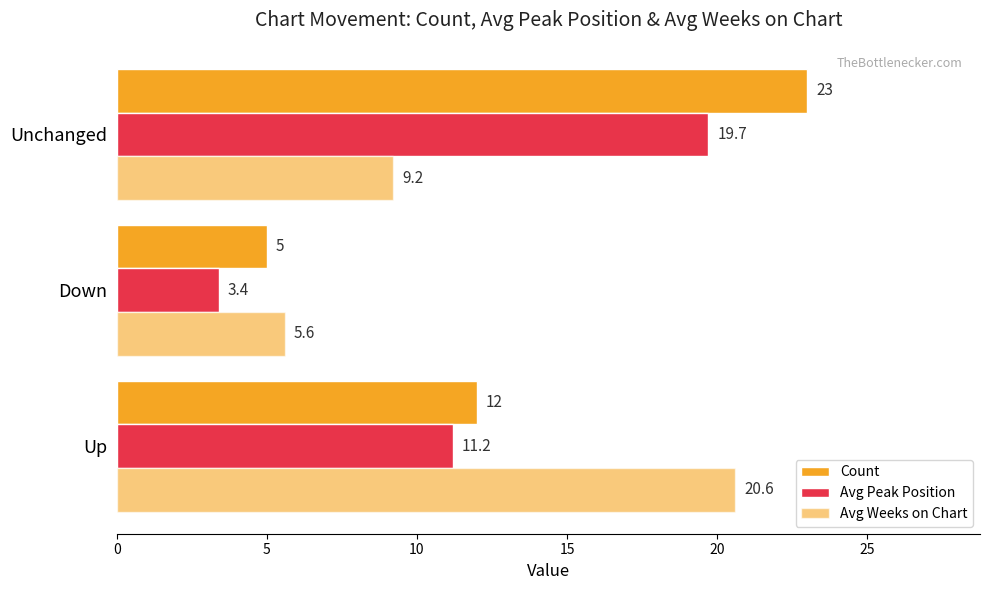

How many data points in Count are less than 12?

1